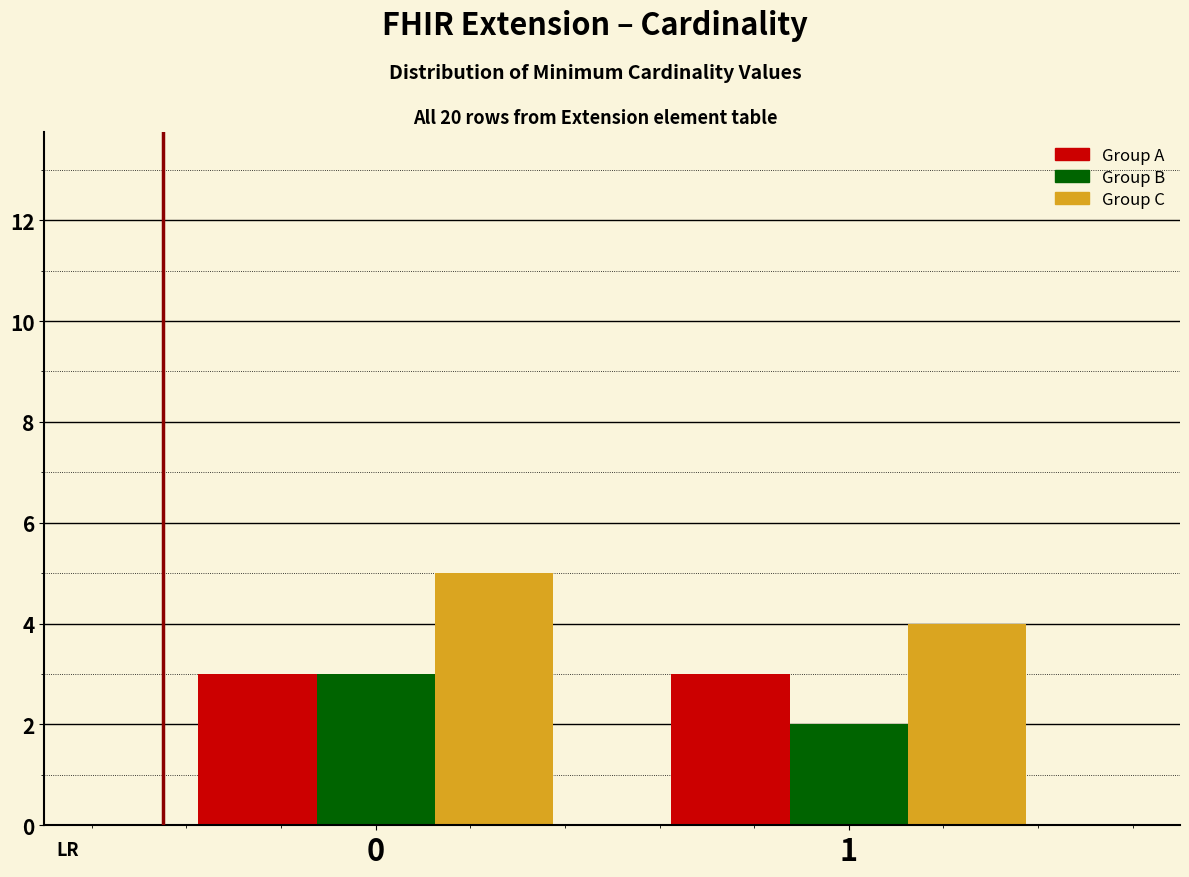

Reading right to left, list all the values displayed in this chart.

Group A: 3	3
Group B: 2	3
Group C: 4	5